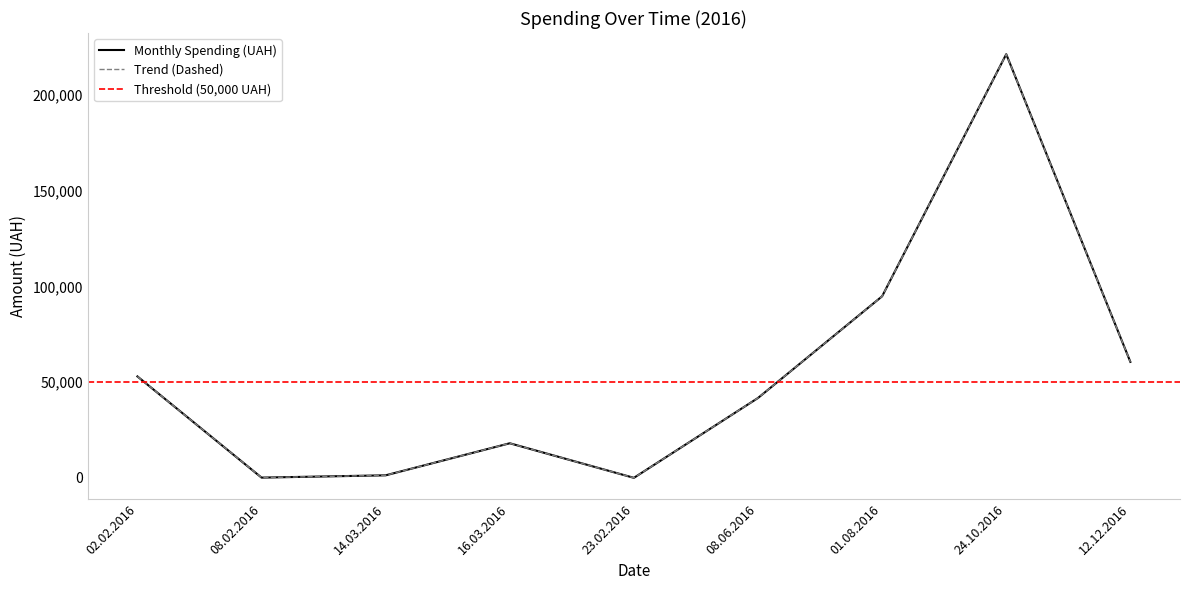

Reading left to right, what are all the values shown in this chart?

52999.3	135.7	1335.8	18082.5	20.9	41747.8	94872.1	221368.2	60621.9